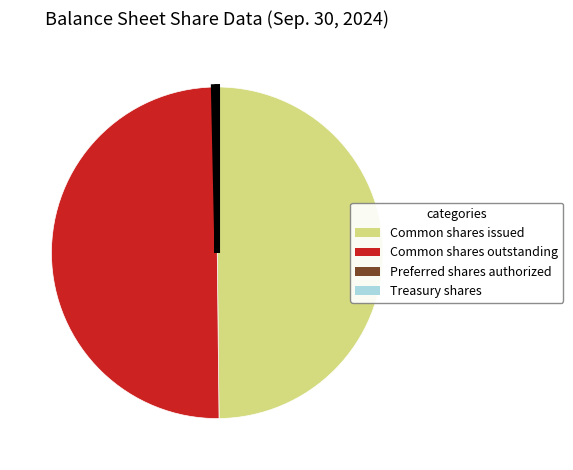

Approximately how many times larger is the value at Common shares outstanding compared to Common shares issued?

1.0